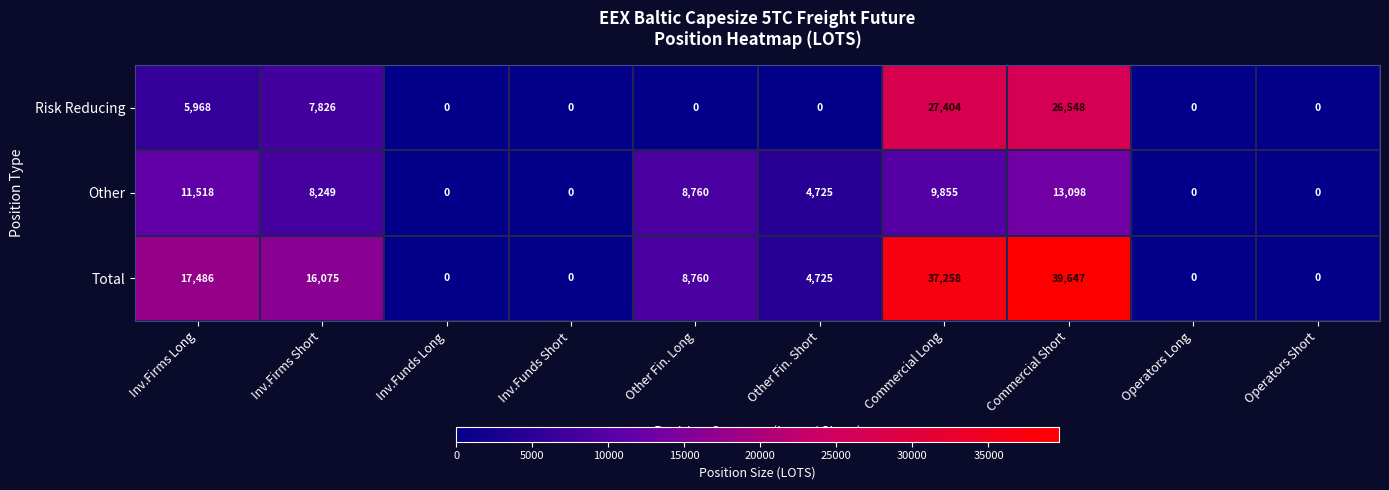

What is the difference between the second highest and minimum values in the Total series?

37258